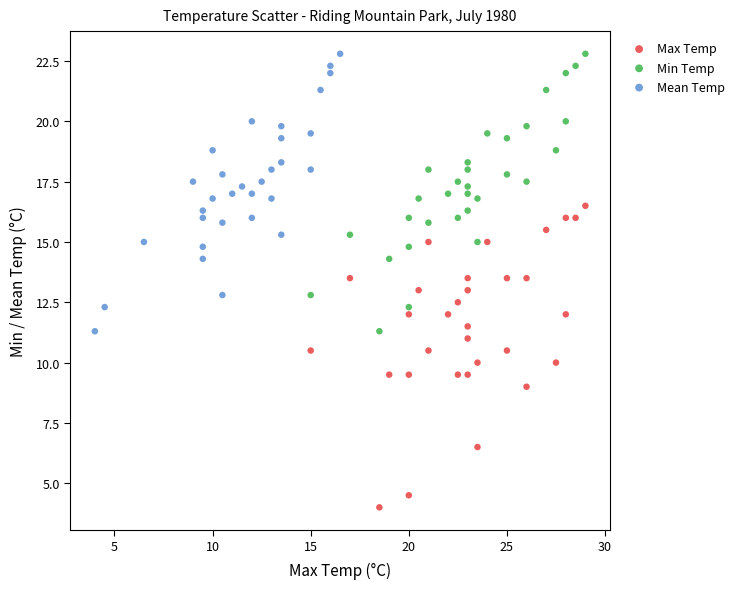

Which series has the largest Y range (max minus min)?

Max Temp